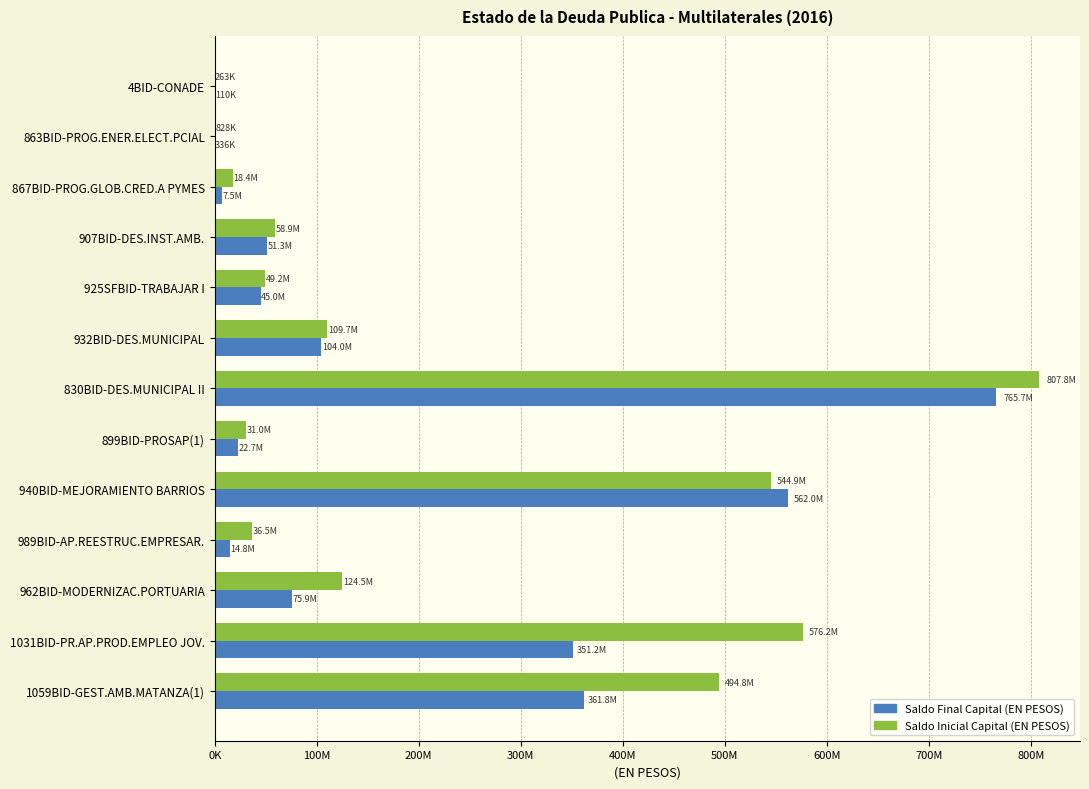

List the series in order of their overall mean, highest first.

Saldo Inicial Capital (EN PESOS), Saldo Final Capital (EN PESOS)